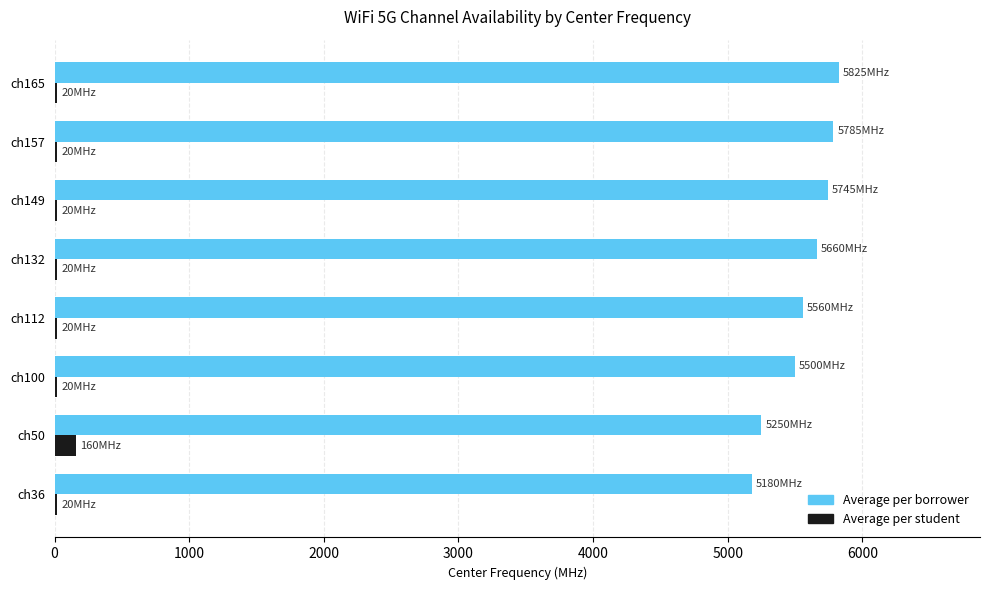

Which series has the largest total across all categories?

Average per borrower